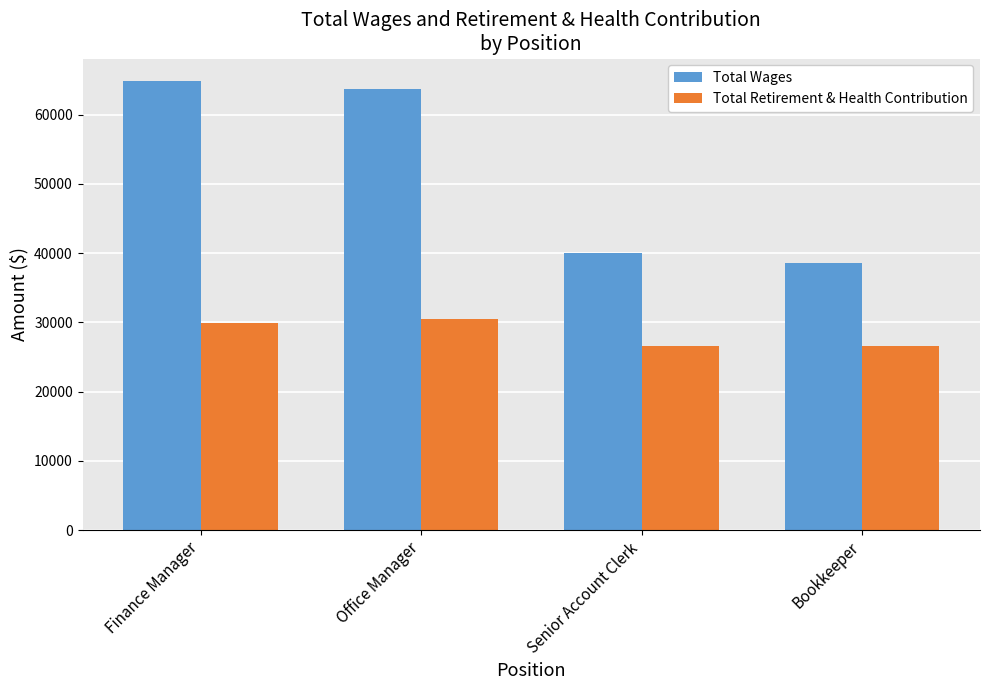

What is the maximum value for Total Wages?

64873